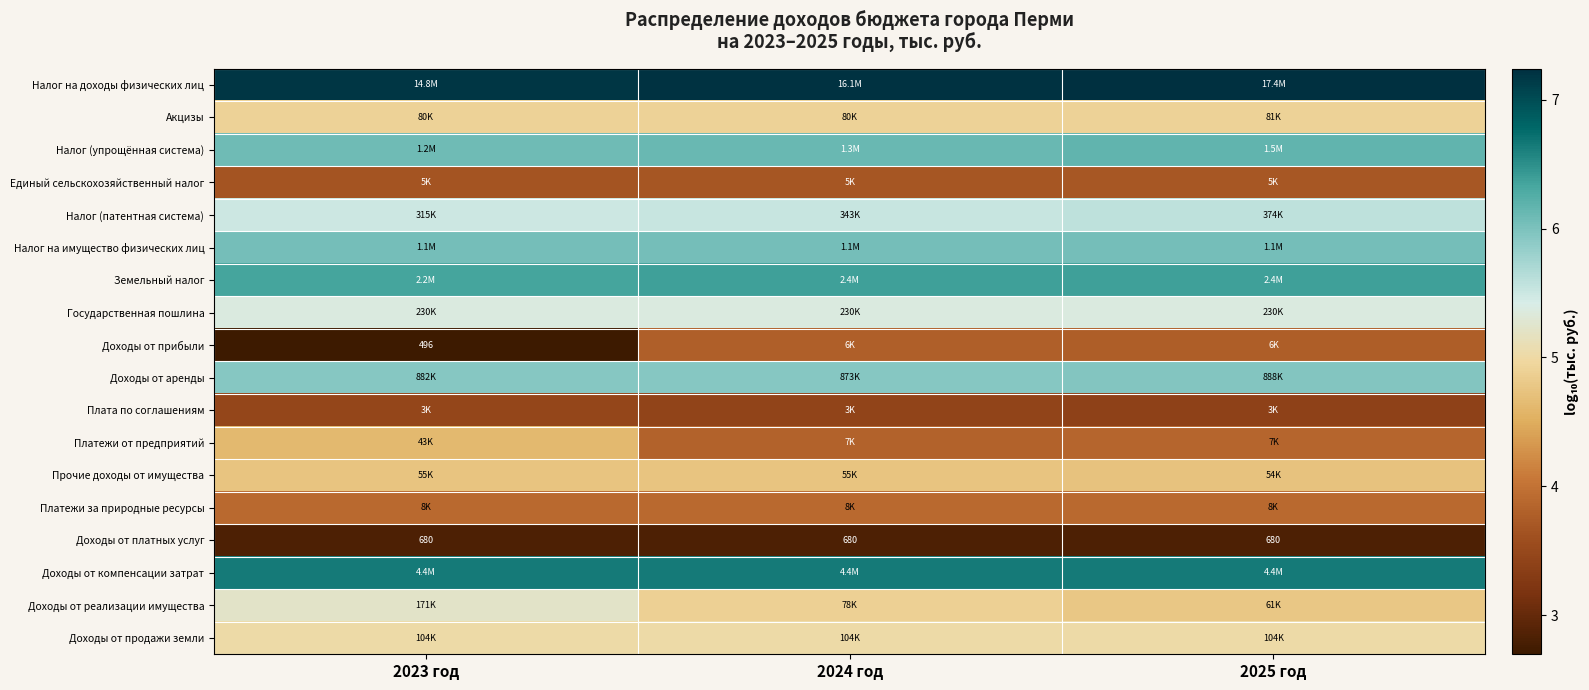

True or false: Прочие доходы от имущества has a value of 4.7 at 2023 год.

True